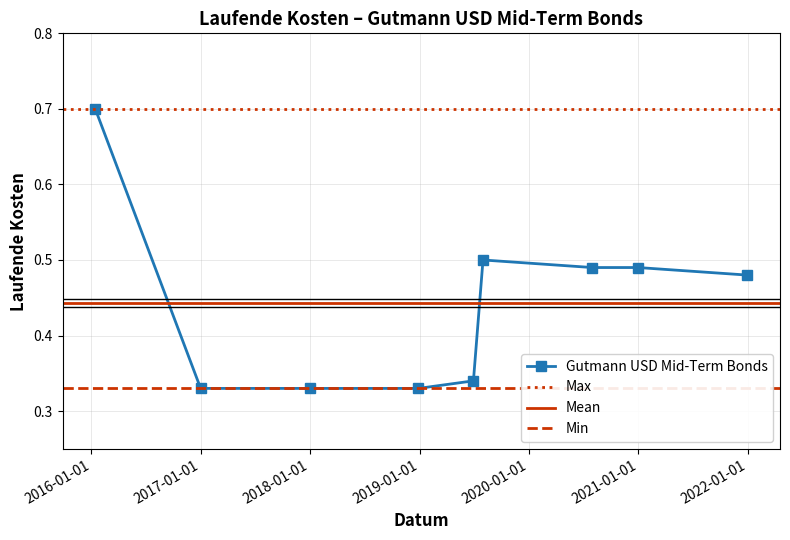

Reading left to right, transcribe all the data shown in this chart.

2016-01-14=0.7	2016-12-31=0.3	2017-12-31=0.3	2018-12-28=0.3	2019-06-30=0.3	2019-08-01=0.5	2020-07-31=0.5	2020-12-31=0.5	2021-12-31=0.5